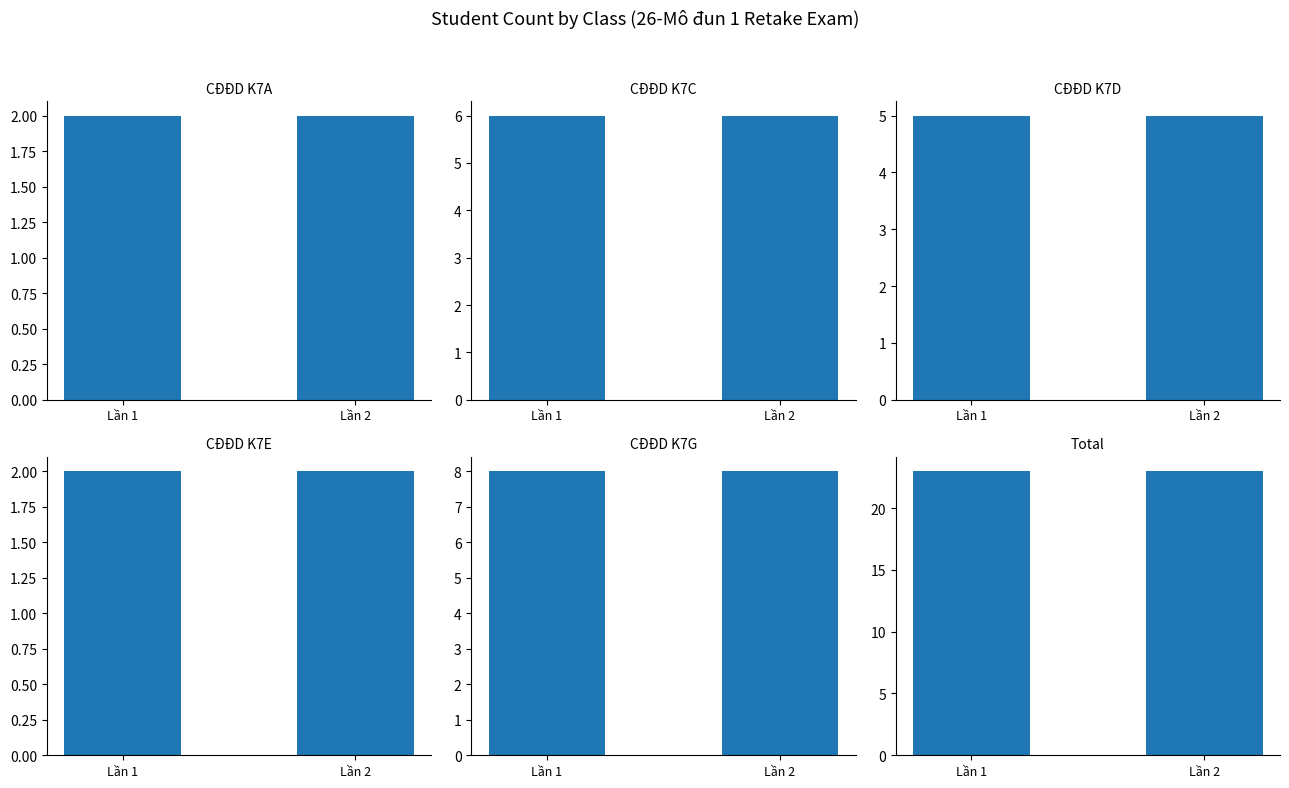

The CĐĐD K7G series shows 8 at Lần 1. True or false?

True